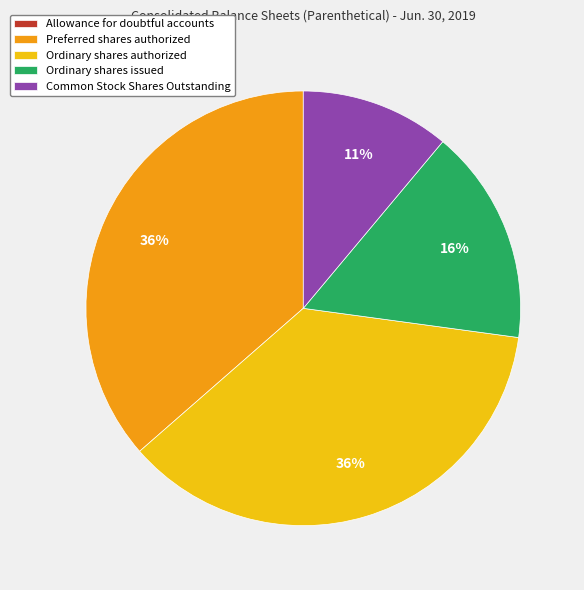

To the nearest percent, what is the average slice percentage?

20%